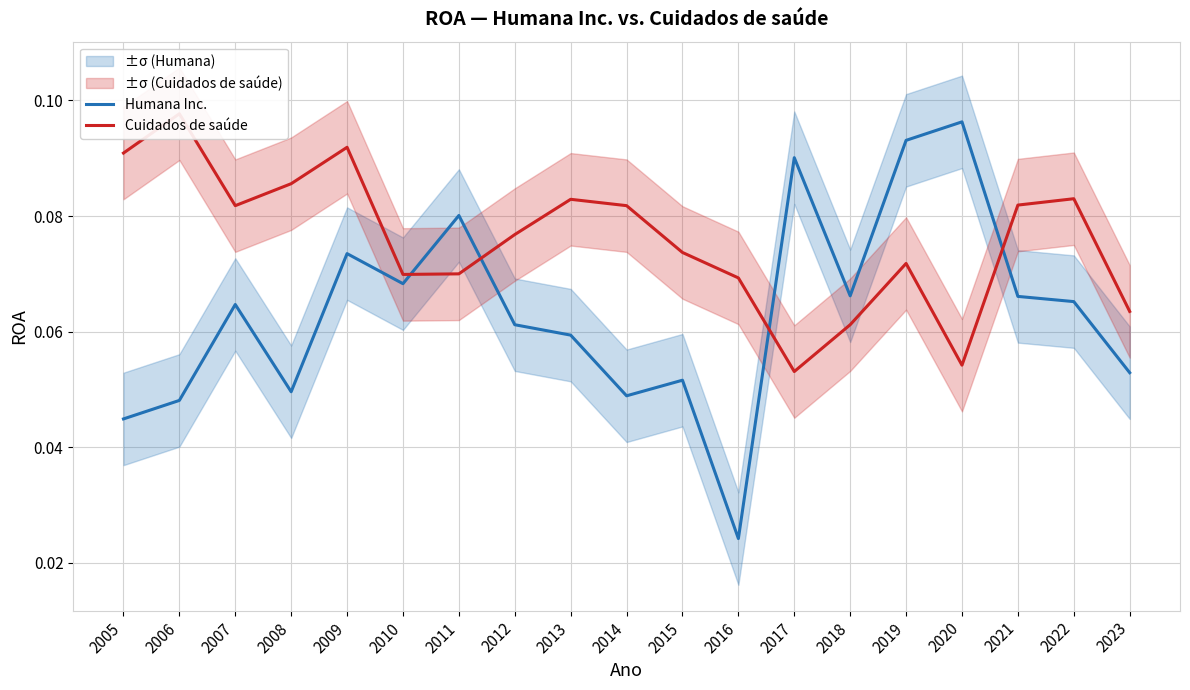

What is the average value of the Humana Inc. series?

0.1